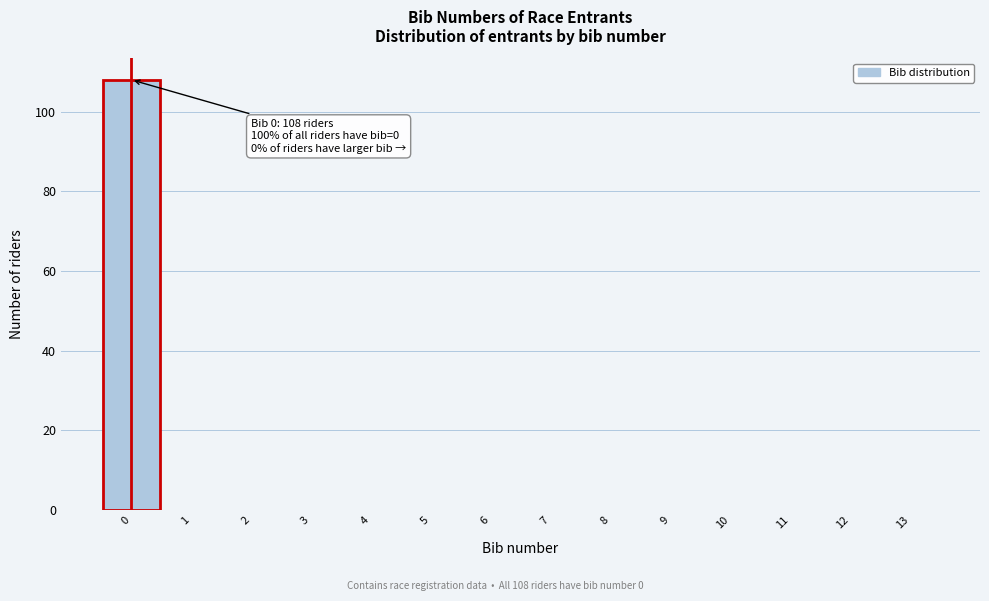

Over which range of the x-axis is the bar tallest?

-0.5 to 0.5